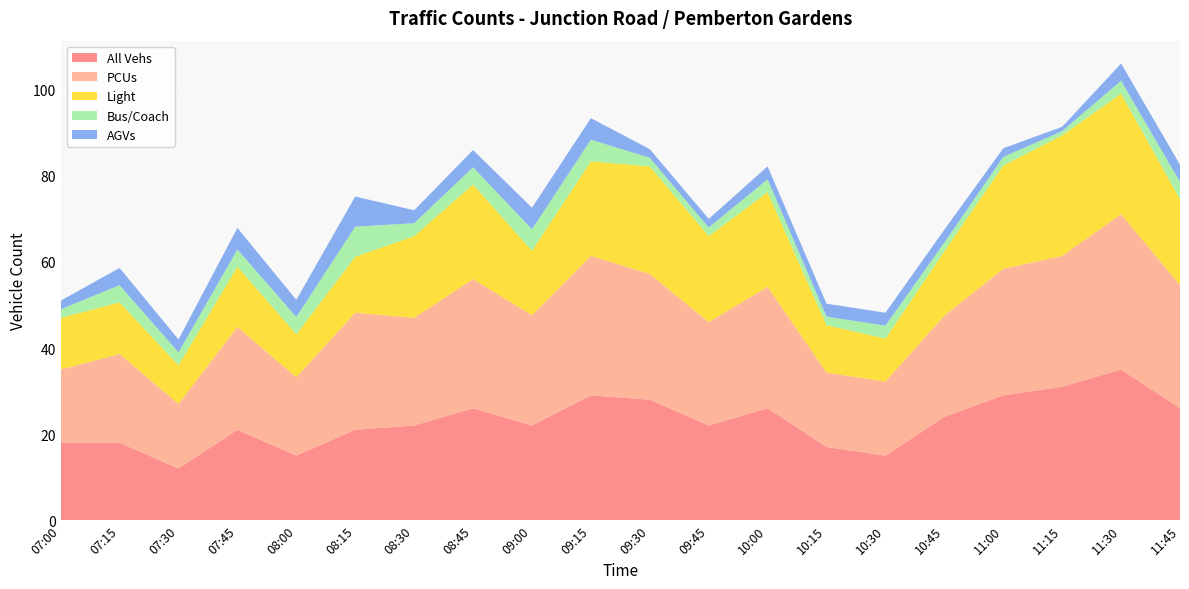

Reading right to left, transcribe all the data shown in this chart.

All Vehs: 26.0	35.0	31.0	29.0	24.0	15.0	17.0	26.0	22.0	28.0	29.0	22.0	26.0	22.0	21.0	15.0	21.0	12.0	18.0	18.0
PCUs: 28.6	36.1	30.4	29.4	23.5	17.2	17.3	28.2	24.0	29.2	32.4	25.6	30.0	25.0	27.2	18.2	23.9	15.0	20.6	17.0
Light: 20.0	28.0	28.0	24.0	15.0	10.0	11.0	22.0	20.0	25.0	22.0	15.0	22.0	19.0	13.0	10.0	14.0	9.0	12.0	12.0
Bus/Coach: 4.0	3.0	1.0	2.0	2.0	3.0	2.0	3.0	2.0	2.0	5.0	5.0	4.0	3.0	7.0	4.0	4.0	3.0	4.0	2.0
AGVs: 4.0	4.0	1.0	2.0	3.0	3.0	3.0	3.0	2.0	2.0	5.0	5.0	4.0	3.0	7.0	4.0	5.0	3.0	4.0	2.0